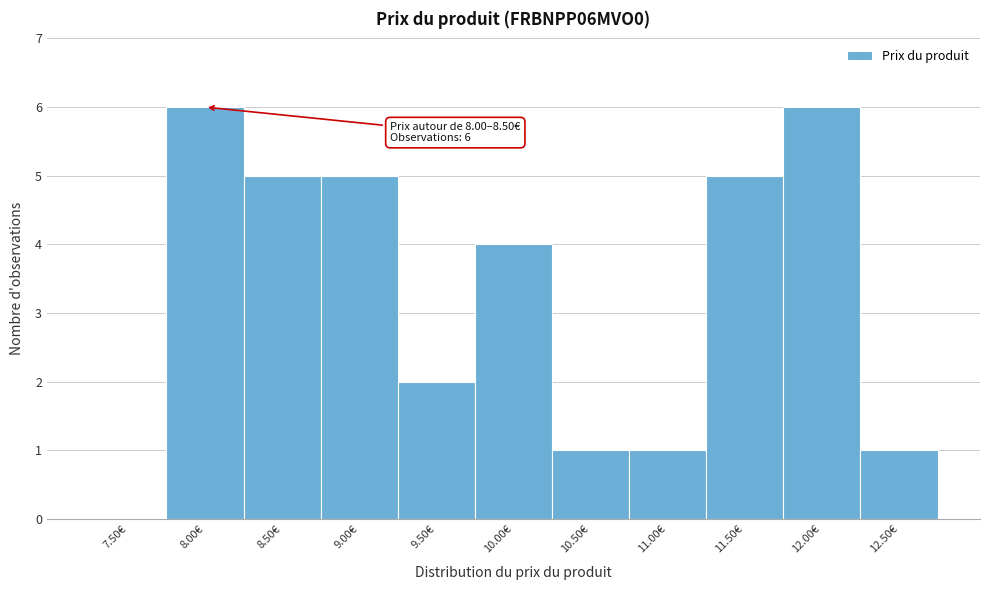

Reading left to right, what are all the values shown in this chart?

7.50€=0	8.00€=6	8.50€=5	9.00€=5	9.50€=2	10.00€=4	10.50€=1	11.00€=1	11.50€=5	12.00€=6	12.50€=1